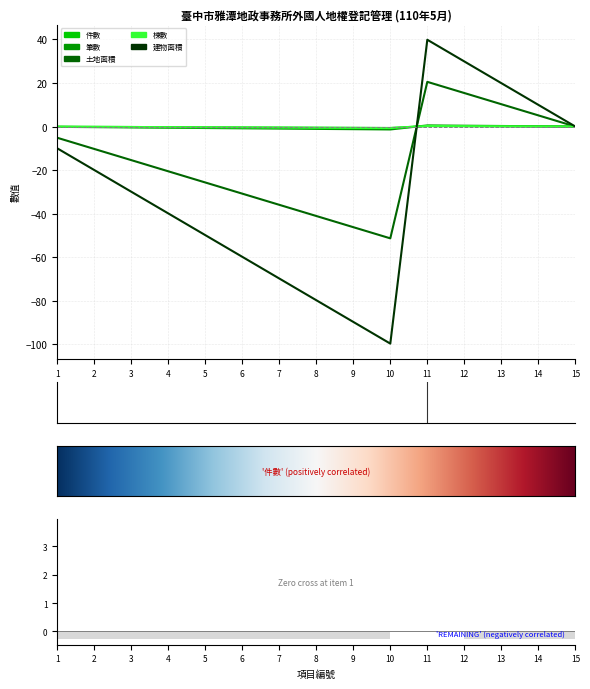

What are all the series names shown in the legend?

件數, 筆數, 土地面積, 棟數, 建物面積